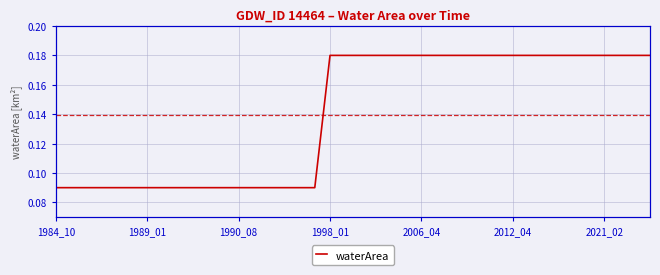

What is the average value?

0.1